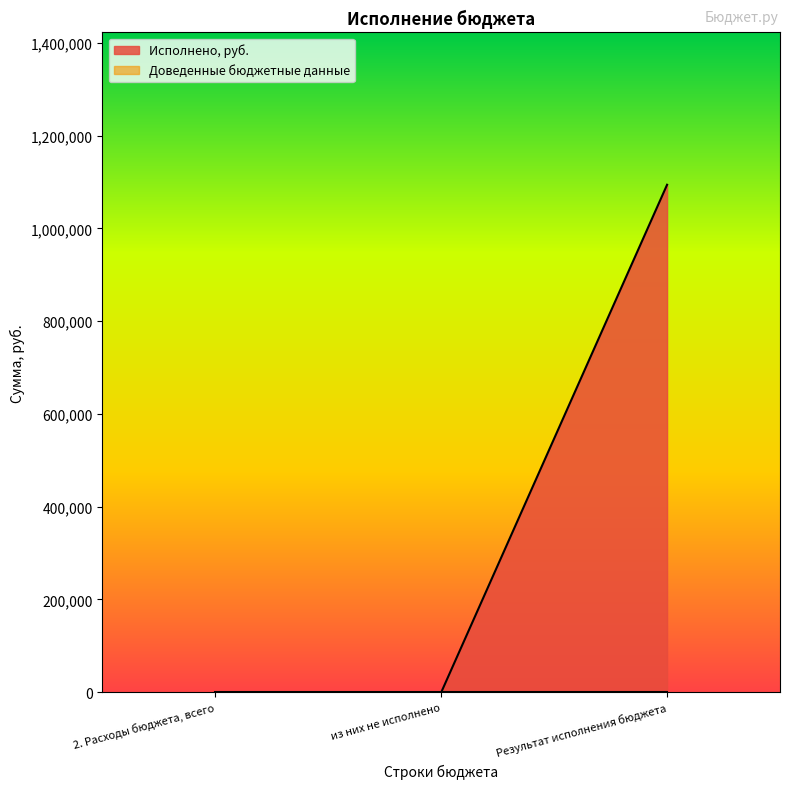

The chart shows a value of -729664.7 at из них не исполнено. True or false?

False